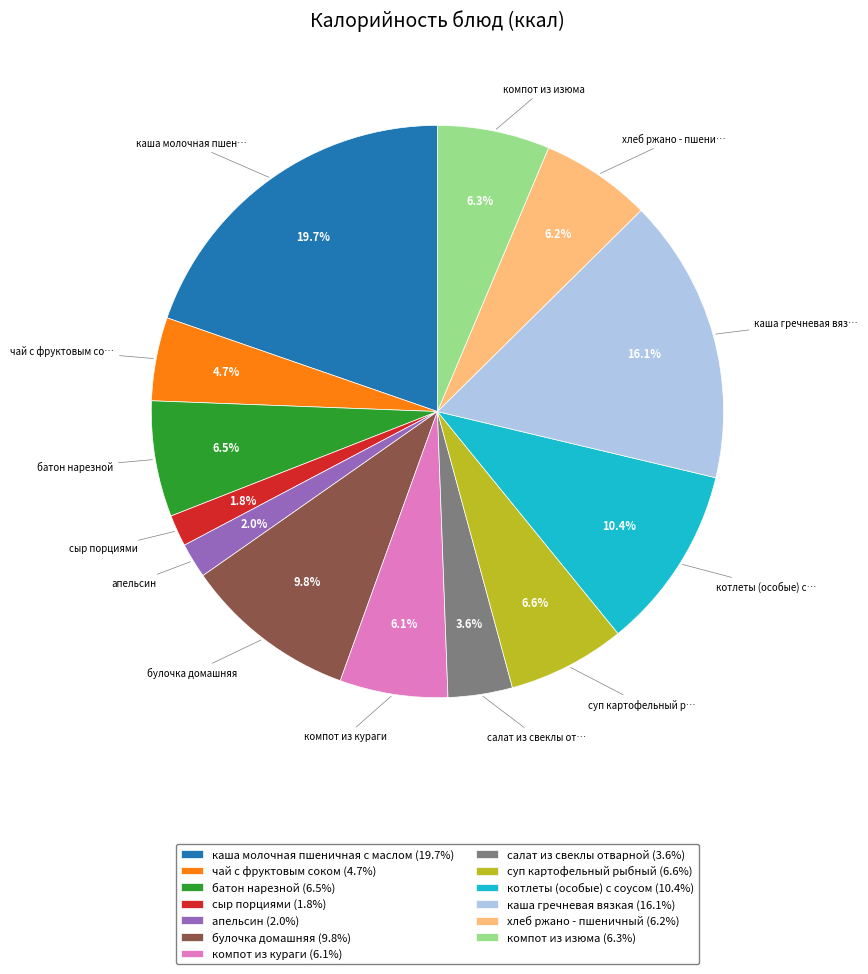

What percentage is NOT represented by котлеты (особые) с соусом?

89.6%